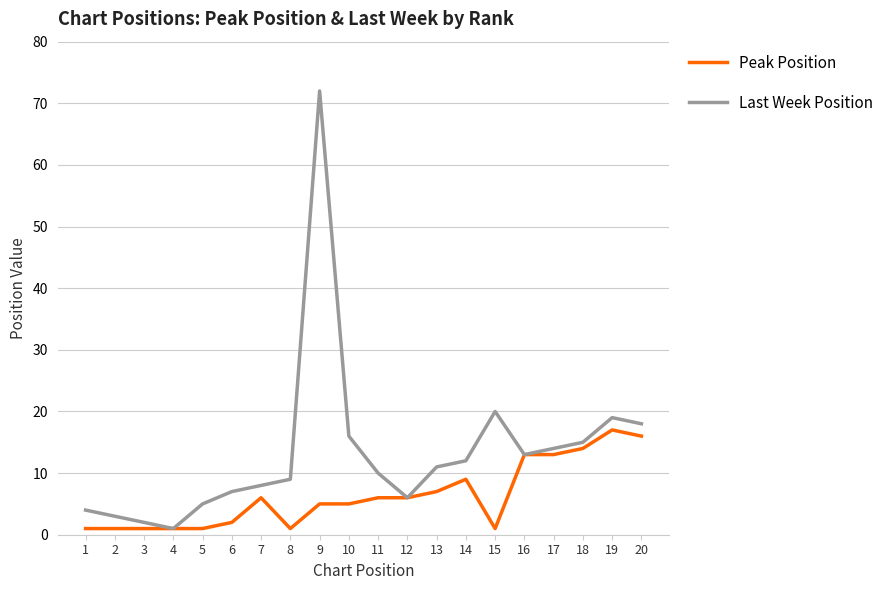

Which series changed the most between 4 and 15?

Last Week Position